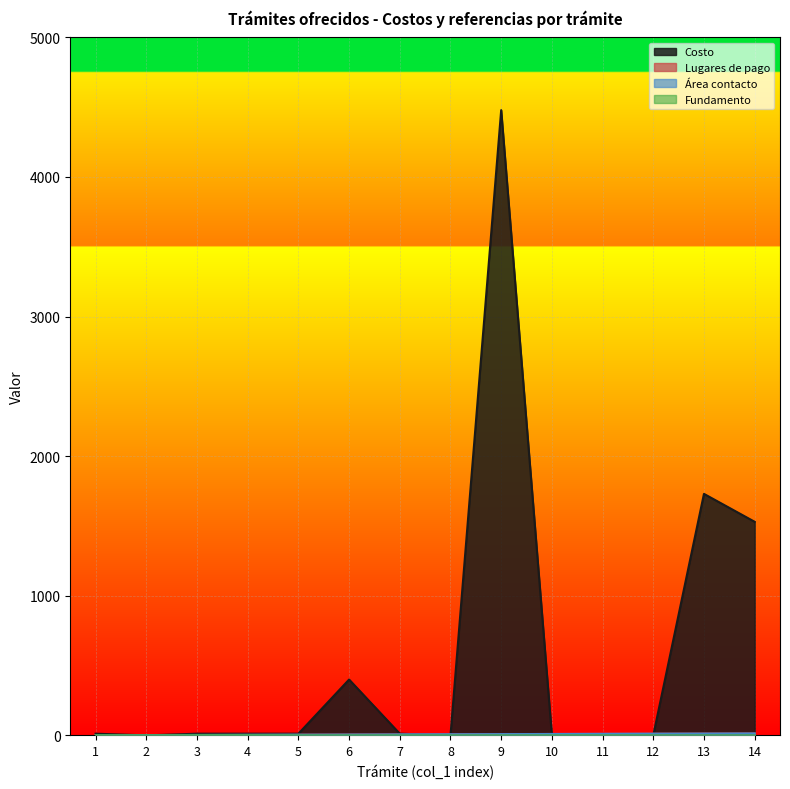

Where is the first local minimum for Costo?

2